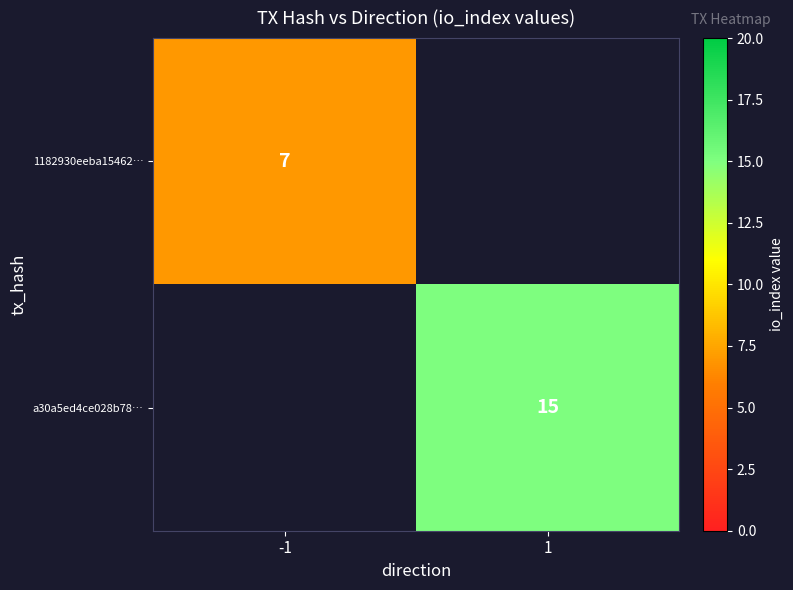

The value of 1182930eeba15462… at -1 is 7. True or false?

True